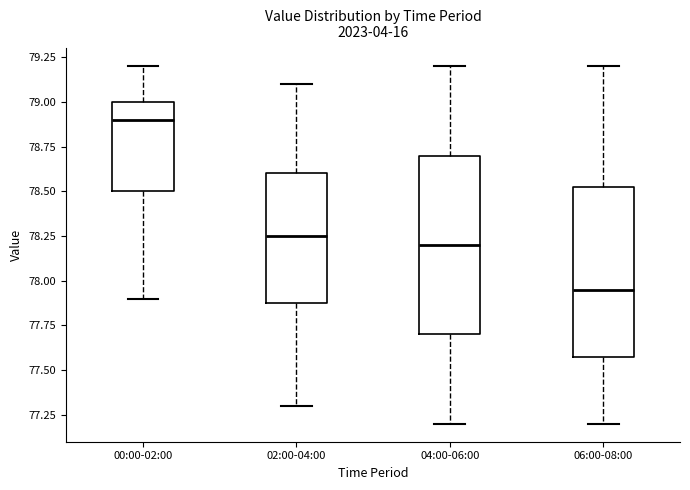

Reading left to right, read every box against the y-axis: the position of its median line, the range the box covers, and the ends of its whiskers. The values are not printed on the chart, so give them approximately, as read against the axis.

00:00-02:00: median 78.90, box 78.50 to 79.00, whiskers 77.90 to 79.20
02:00-04:00: median 78.25, box 77.90 to 78.60, whiskers 77.30 to 79.10
04:00-06:00: median 78.20, box 77.70 to 78.70, whiskers 77.20 to 79.20
06:00-08:00: median 77.95, box 77.60 to 78.55, whiskers 77.20 to 79.20